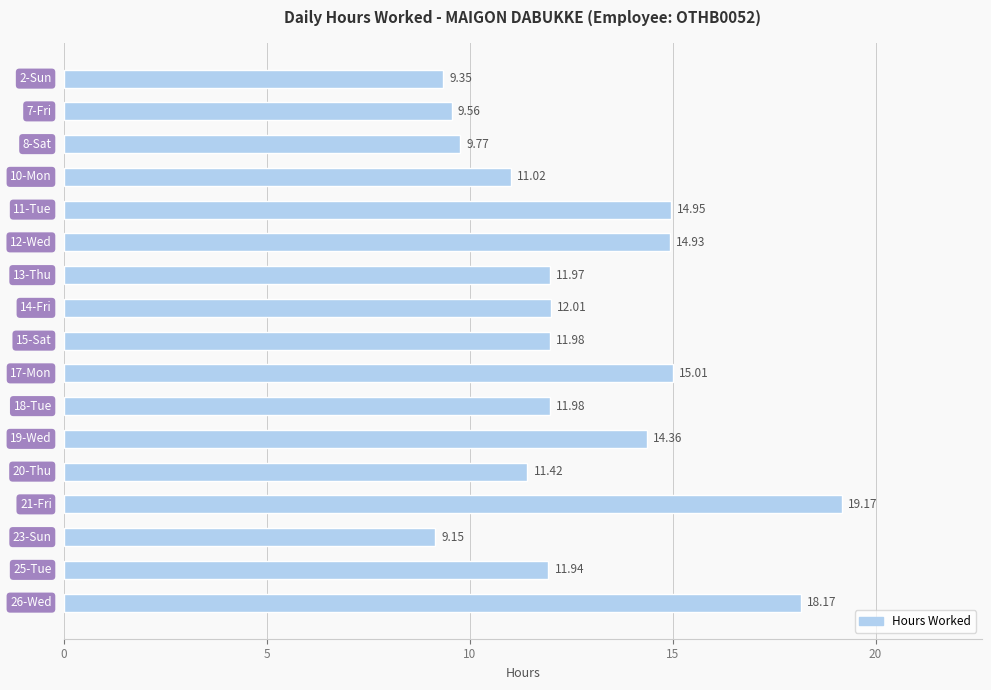

How many series are shown in this chart?

1